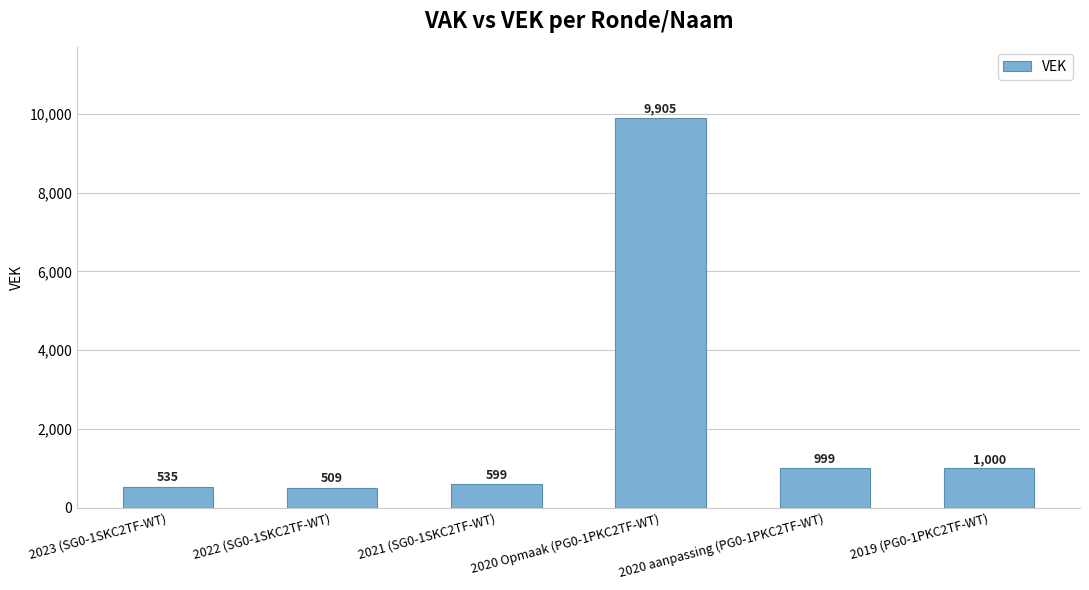

Read the value at 2021 (SG0-1SKC2TF-WT), to the nearest 50.

600